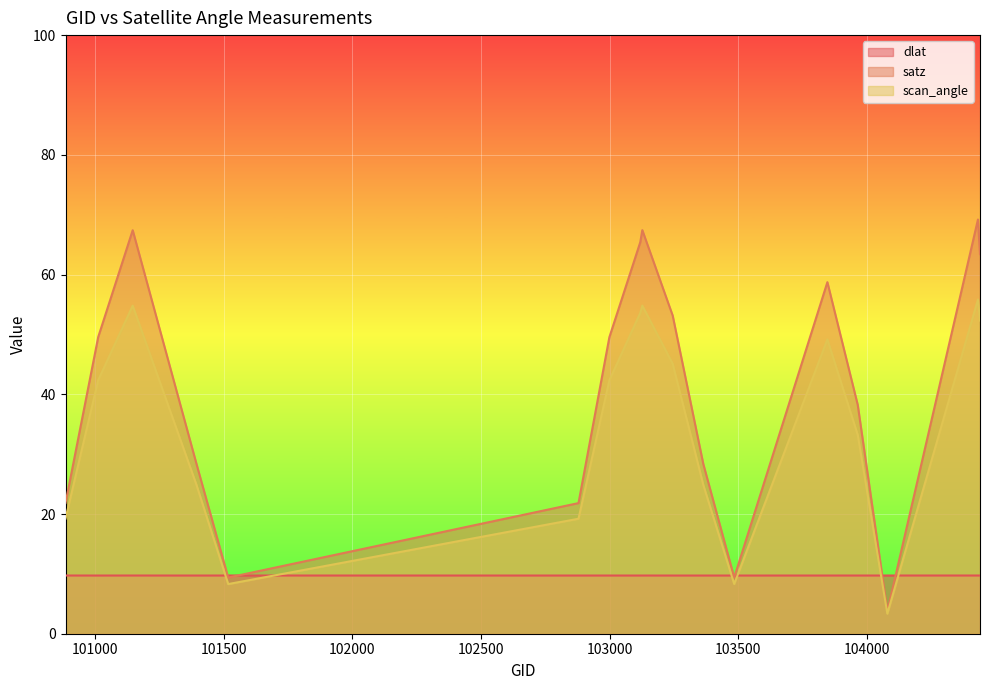

At which label is scan_angle closest to 29?

103364